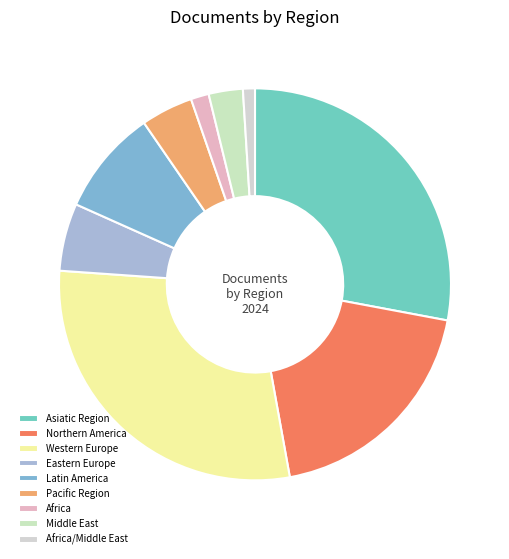

Combined, do Pacific Region and Middle East account for over 50%?

No